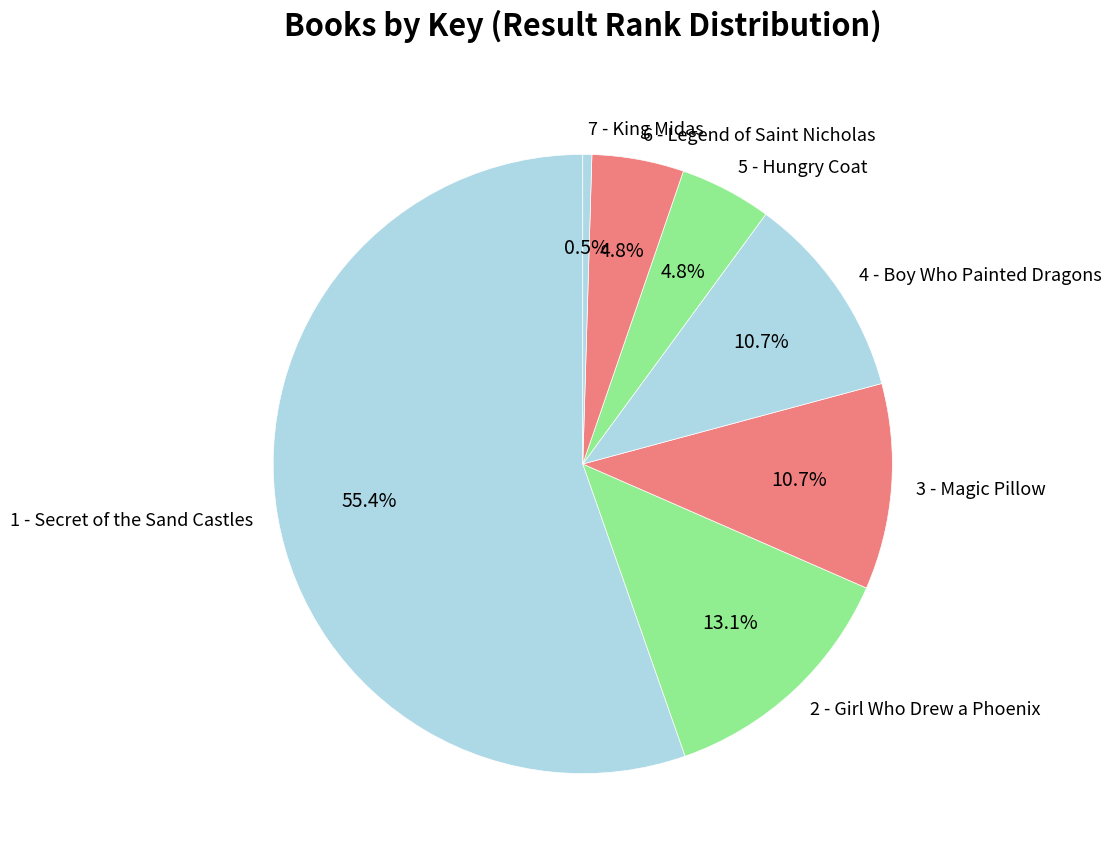

What percentage is the 1 - Secret of the Sand Castles slice, to the nearest percent?

55%